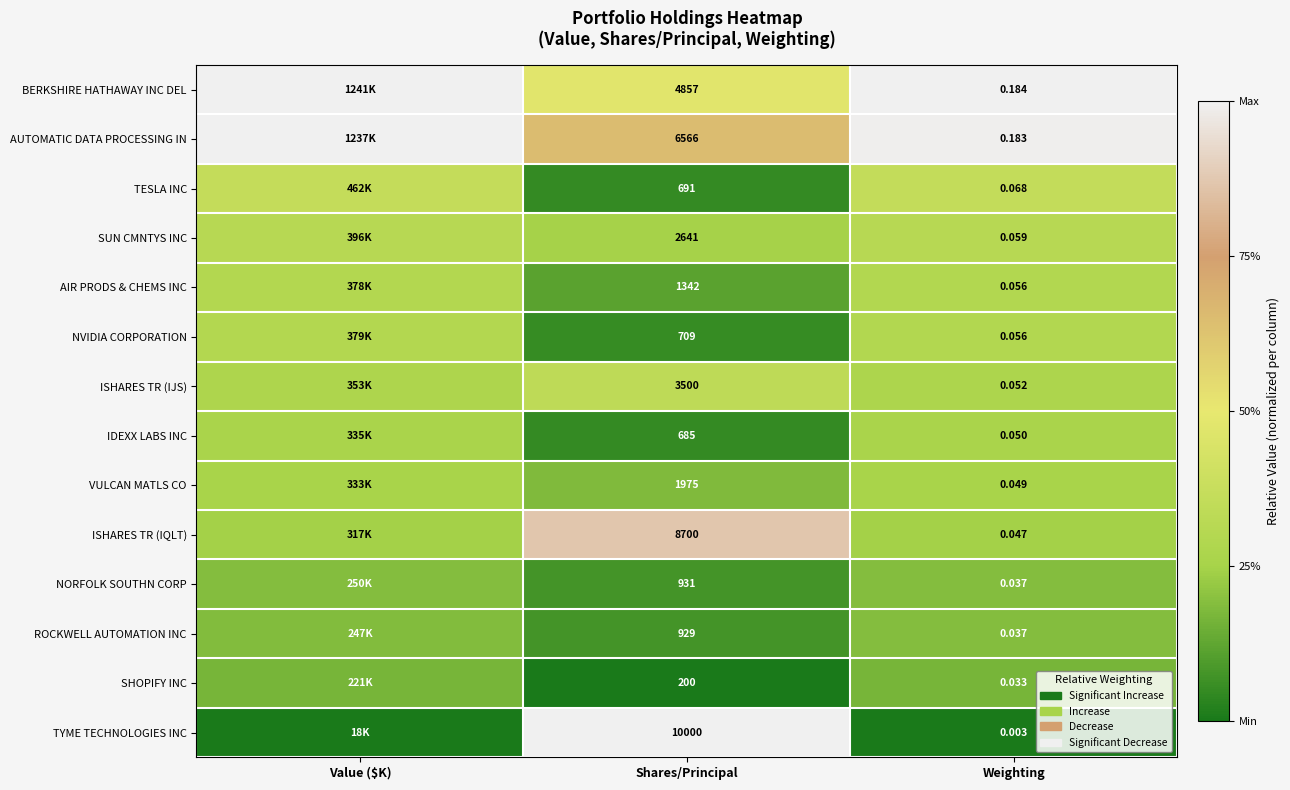

Rank the series at Shares/Principal from lowest to highest value.

SHOPIFY INC, IDEXX LABS INC, TESLA INC, NVIDIA CORPORATION, ROCKWELL AUTOMATION INC, NORFOLK SOUTHN CORP, AIR PRODS & CHEMS INC, VULCAN MATLS CO, SUN CMNTYS INC, ISHARES TR (IJS), BERKSHIRE HATHAWAY INC DEL, AUTOMATIC DATA PROCESSING IN, ISHARES TR (IQLT), TYME TECHNOLOGIES INC